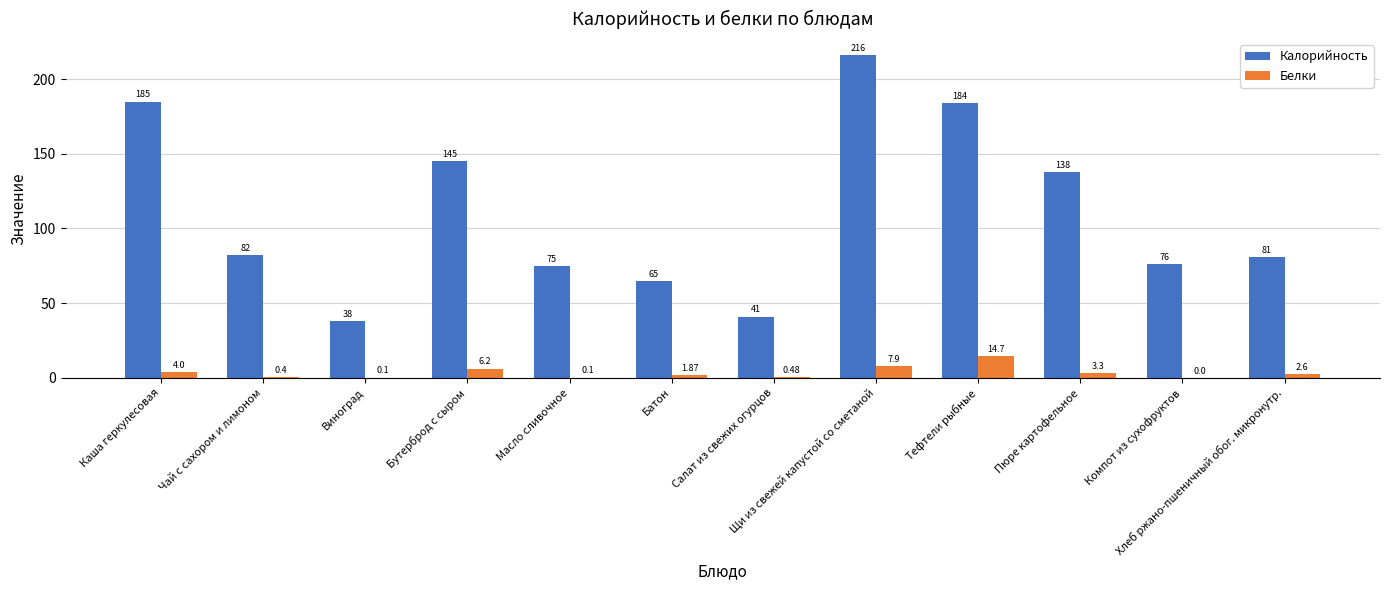

What is the sum of all Калорийность values?

1326.0